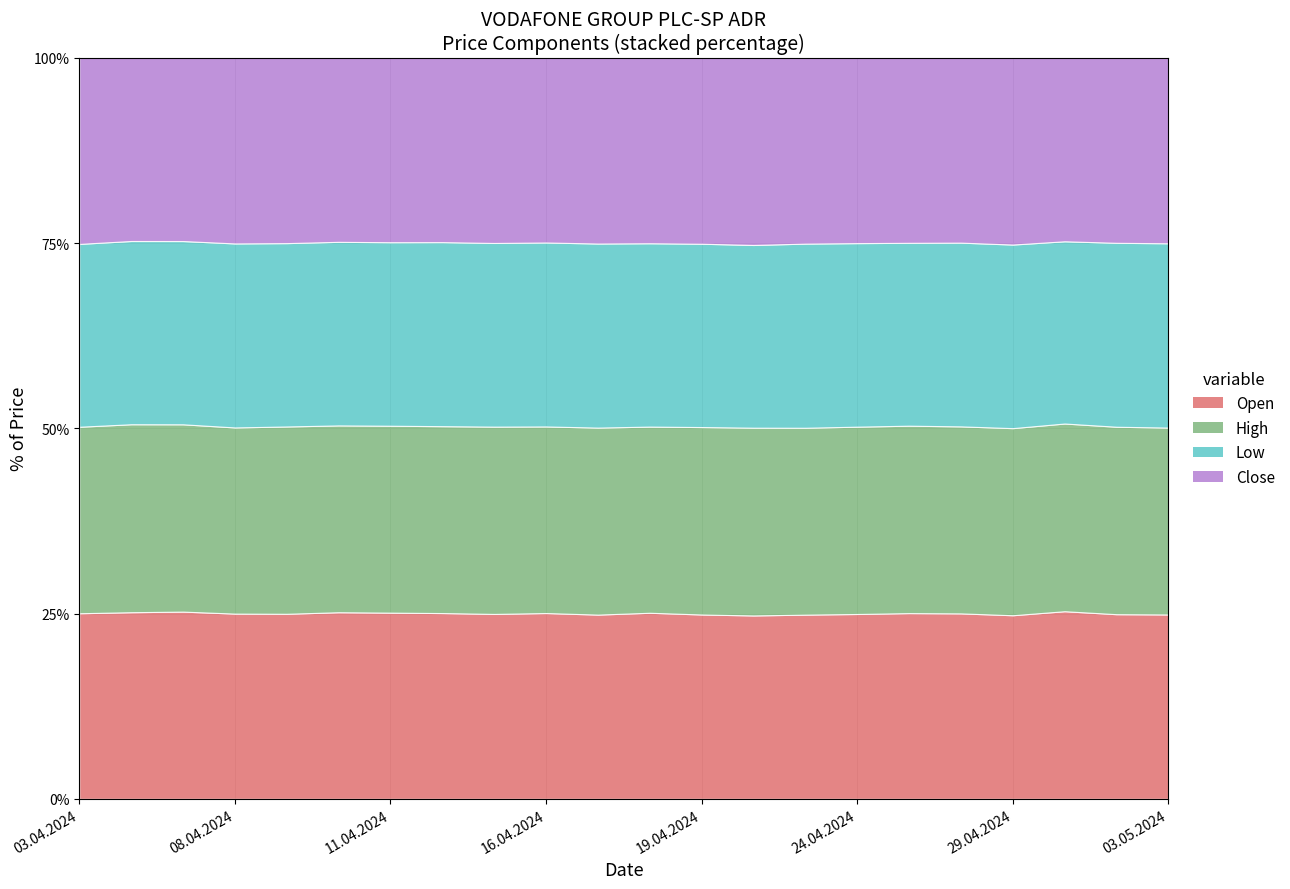

Reading left to right, list all the values displayed in this chart.

Open: 03.04.2024=8149	04.04.2024=8210	05.04.2024=7966	08.04.2024=7836	09.04.2024=7808	10.04.2024=7849	11.04.2024=7729	12.04.2024=7721	15.04.2024=7638	16.04.2024=7586	17.04.2024=7508	18.04.2024=7627	19.04.2024=7493	22.04.2024=7676	23.04.2024=7870	24.04.2024=7864	25.04.2024=7930	26.04.2024=7935	29.04.2024=7868	30.04.2024=7964	02.05.2024=7743	03.05.2024=7746
High: 03.04.2024=8188	04.04.2024=8268	05.04.2024=7968	08.04.2024=7875	09.04.2024=7903	10.04.2024=7857	11.04.2024=7758	12.04.2024=7767	15.04.2024=7736	16.04.2024=7619	17.04.2024=7620	18.04.2024=7631	19.04.2024=7618	22.04.2024=7859	23.04.2024=7983	24.04.2024=7969	25.04.2024=8003	26.04.2024=8002	29.04.2024=8017	30.04.2024=7967	02.05.2024=7860	03.05.2024=7851
Low: 03.04.2024=8029	04.04.2024=8061	05.04.2024=7797	08.04.2024=7784	09.04.2024=7736	10.04.2024=7721	11.04.2024=7617	12.04.2024=7648	15.04.2024=7586	16.04.2024=7511	17.04.2024=7501	18.04.2024=7515	19.04.2024=7451	22.04.2024=7647	23.04.2024=7867	24.04.2024=7808	25.04.2024=7808	26.04.2024=7862	29.04.2024=7867	30.04.2024=7735	02.05.2024=7713	03.05.2024=7742
Close: 03.04.2024=8174	04.04.2024=8062	05.04.2024=7799	08.04.2024=7856	09.04.2024=7822	10.04.2024=7743	11.04.2024=7658	12.04.2024=7664	15.04.2024=7651	16.04.2024=7544	17.04.2024=7571	18.04.2024=7604	19.04.2024=7560	22.04.2024=7838	23.04.2024=7941	24.04.2024=7887	25.04.2024=7903	26.04.2024=7912	29.04.2024=8006	30.04.2024=7791	02.05.2024=7761	03.05.2024=7795